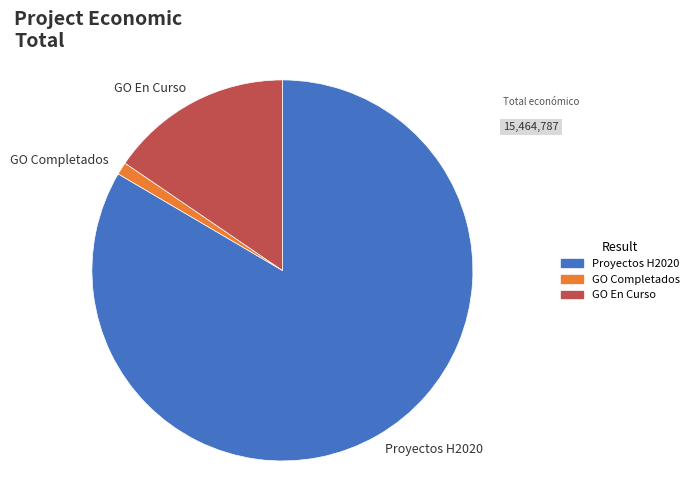

Does Proyectos H2020 represent more than half of the total?

Yes